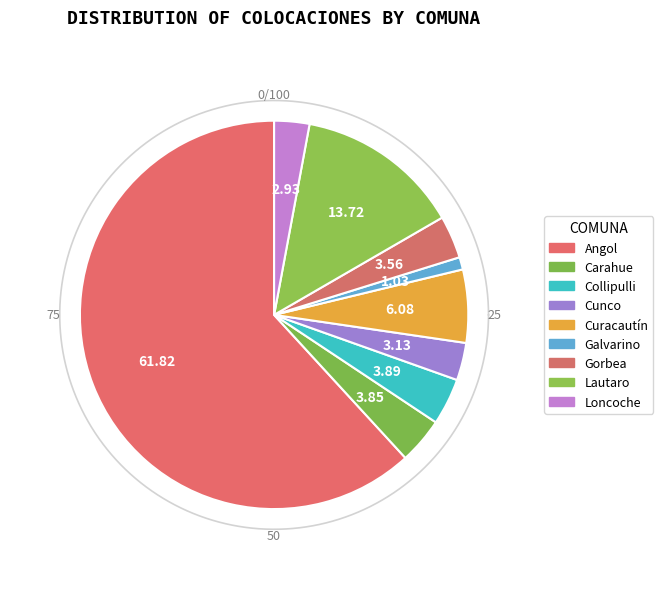

How many segments does this pie chart have?

9